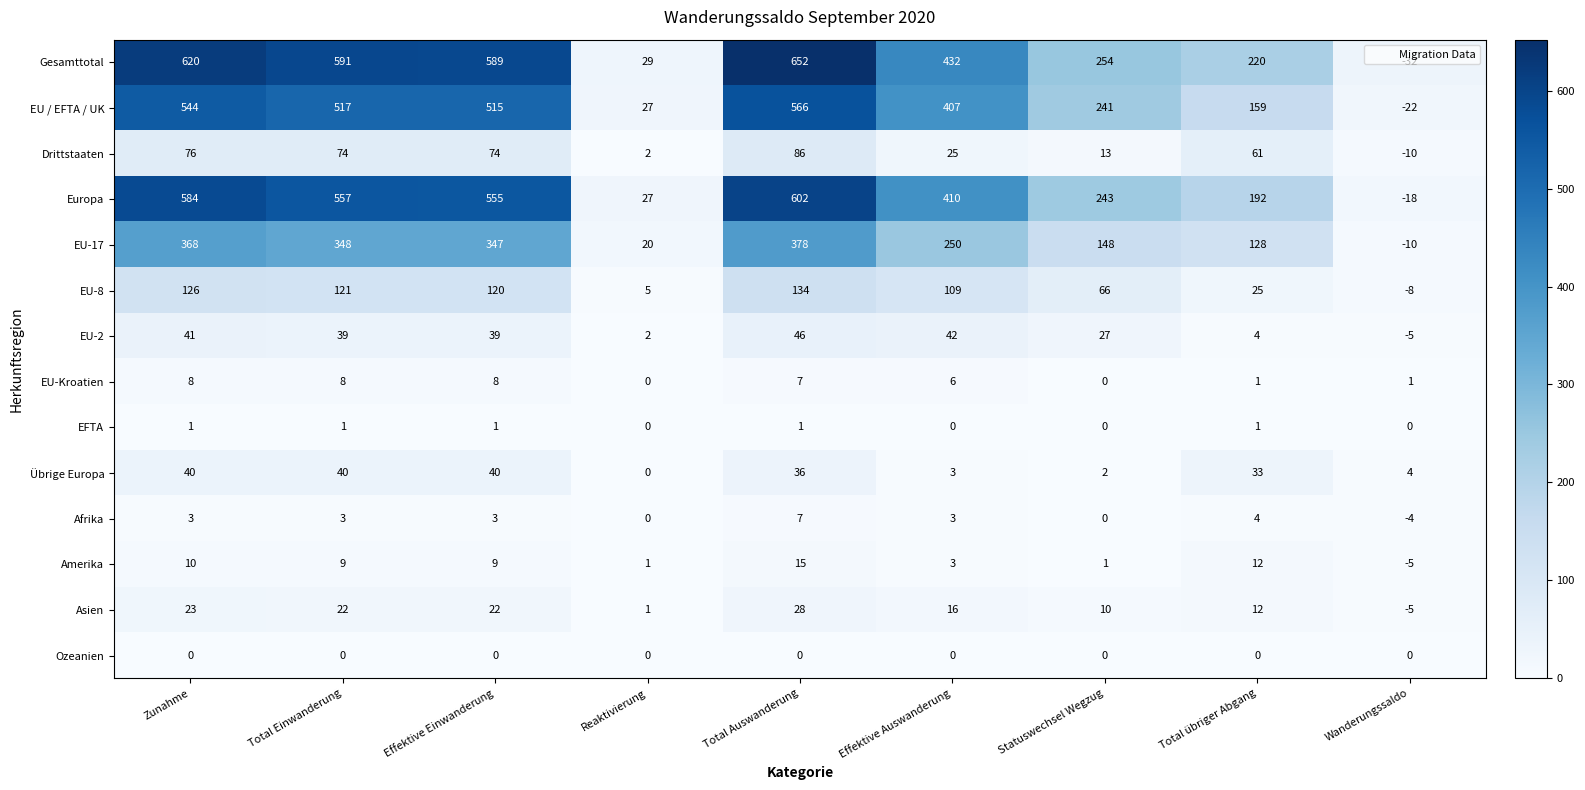

Which series has the widest spread of values?

Gesamttotal